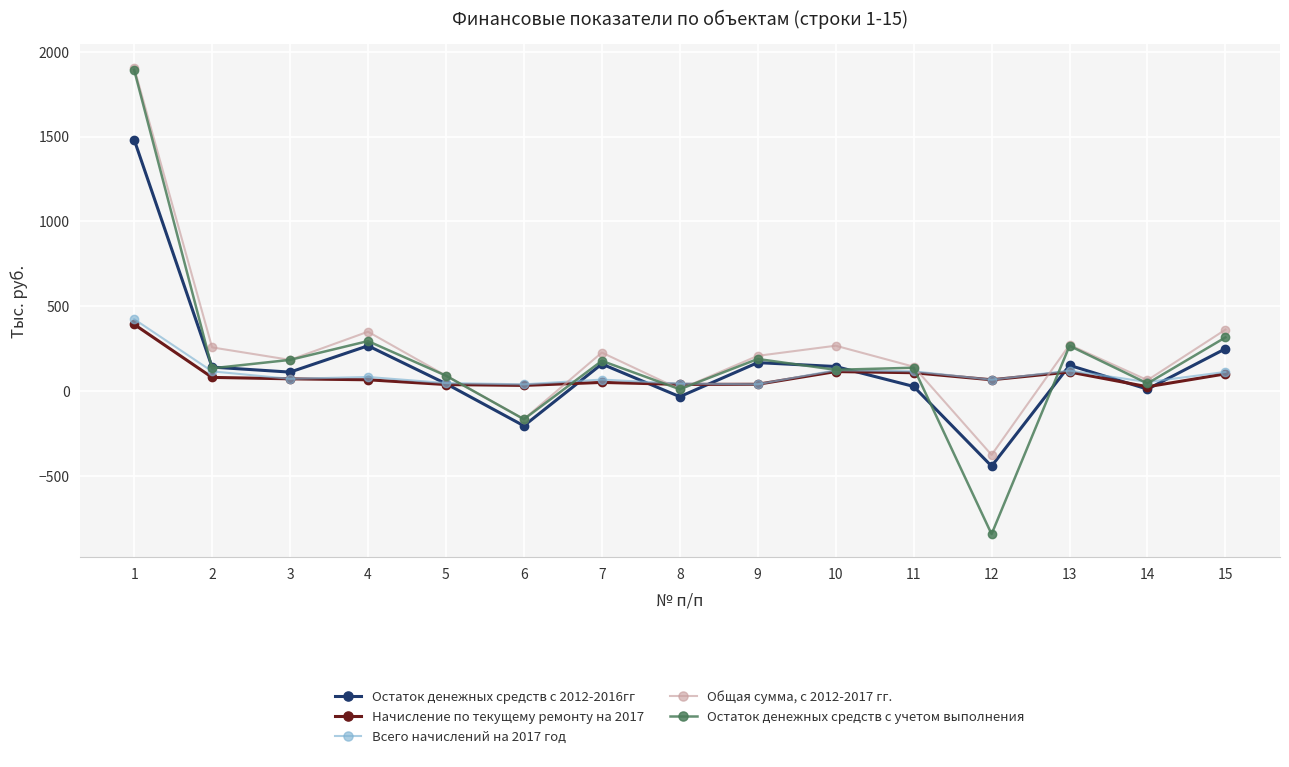

What is the value of the Остаток денежных средств с учетом выполнения point at the 3rd from the left?

183.7